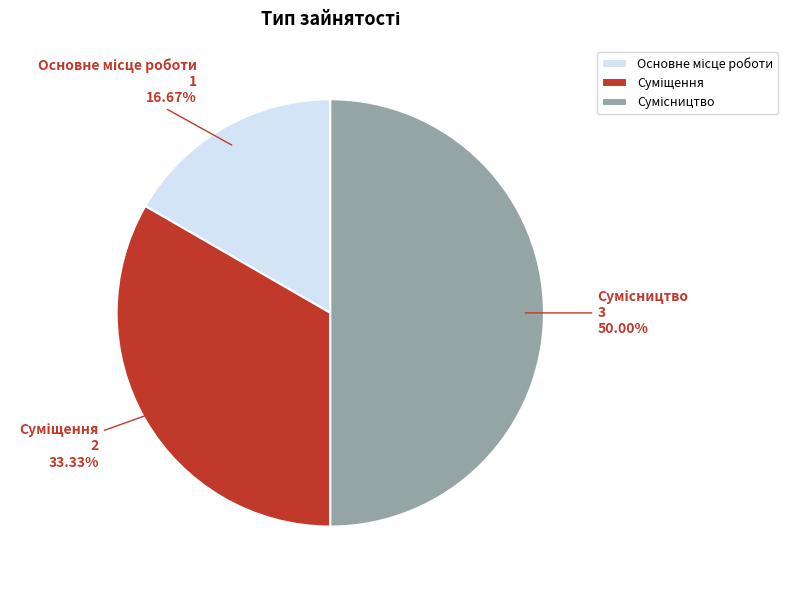

Combined, do Сумісництво and Суміщення account for over 50%?

Yes